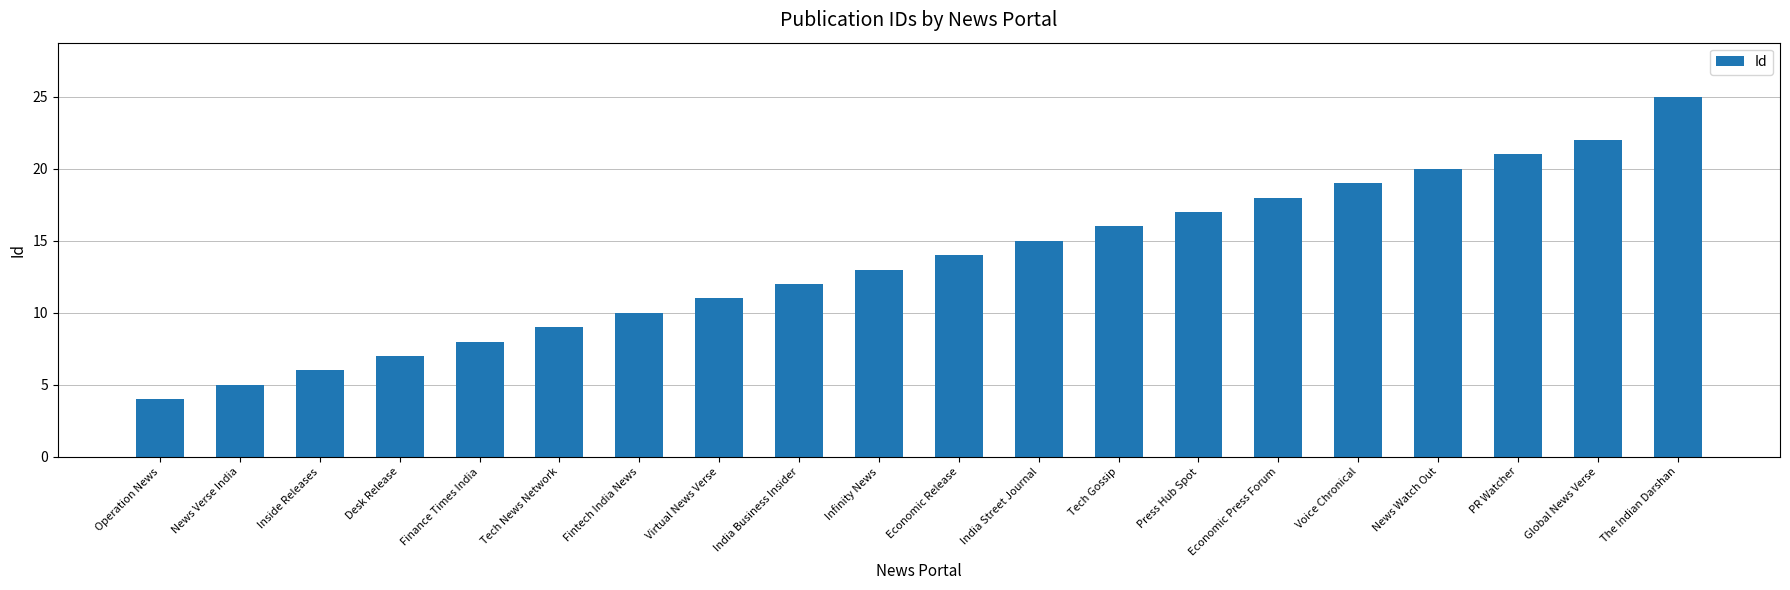

What is the difference between the second highest and second lowest values?

17